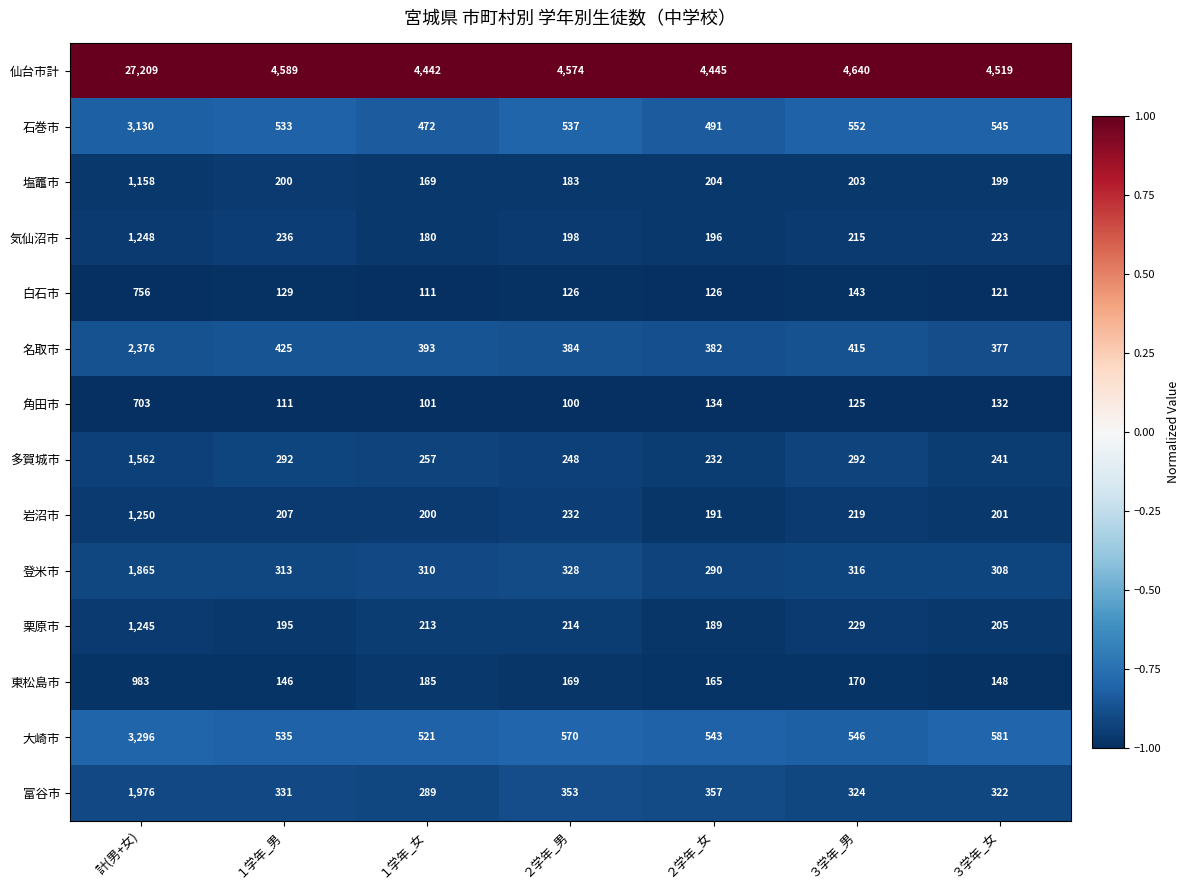

What is the difference between the highest and lowest values at ３学年_女?

4398